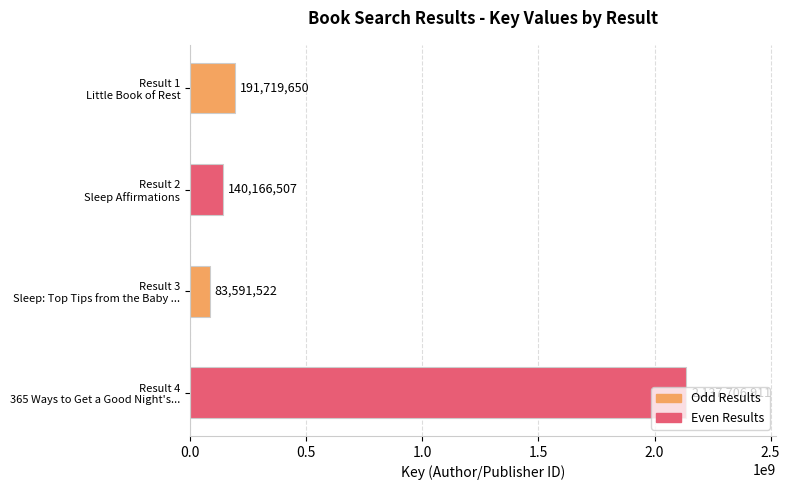

Rank the categories by value from highest to lowest.

Result 4
365 Ways to Get a Good Night's..., Result 1
Little Book of Rest, Result 2
Sleep Affirmations, Result 3
Sleep: Top Tips from the Baby ...